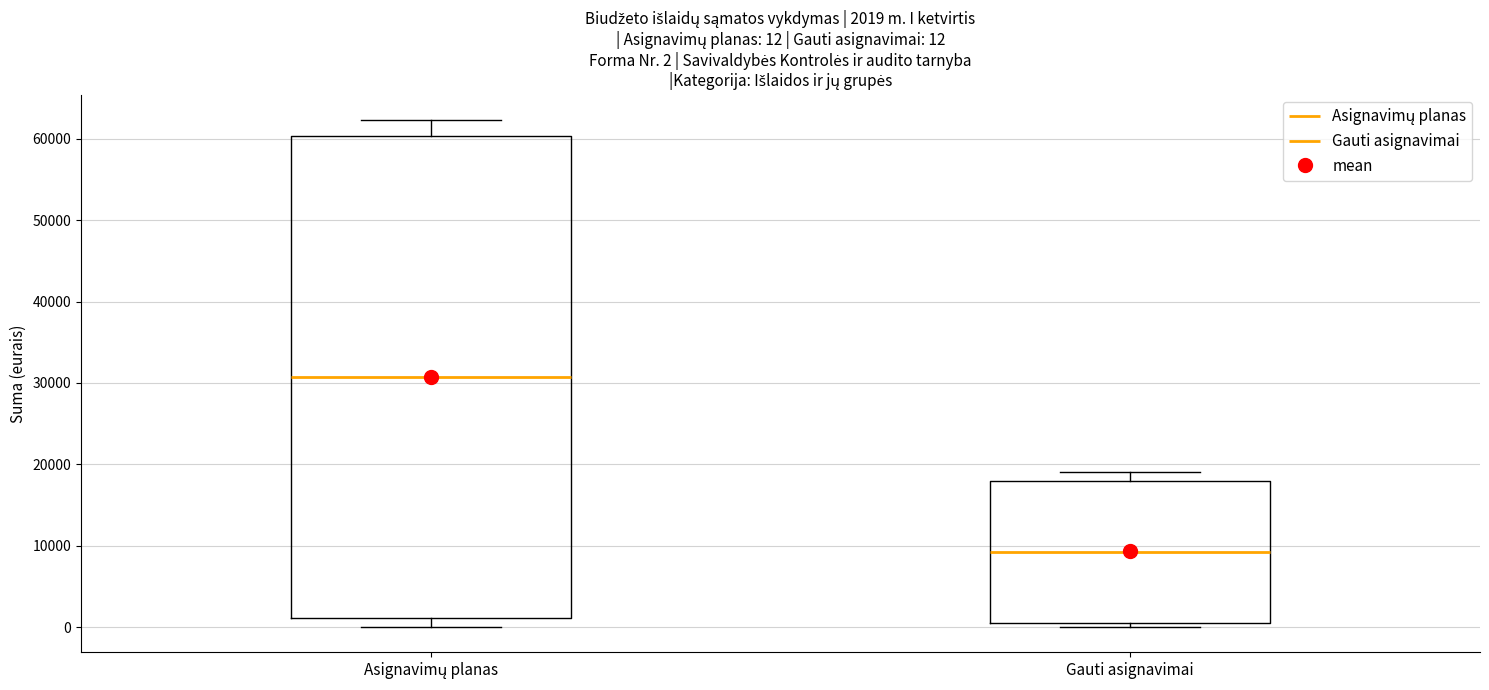

Comparing the boxes themselves (not the whiskers), which one is the tallest?

Asignavimų planas